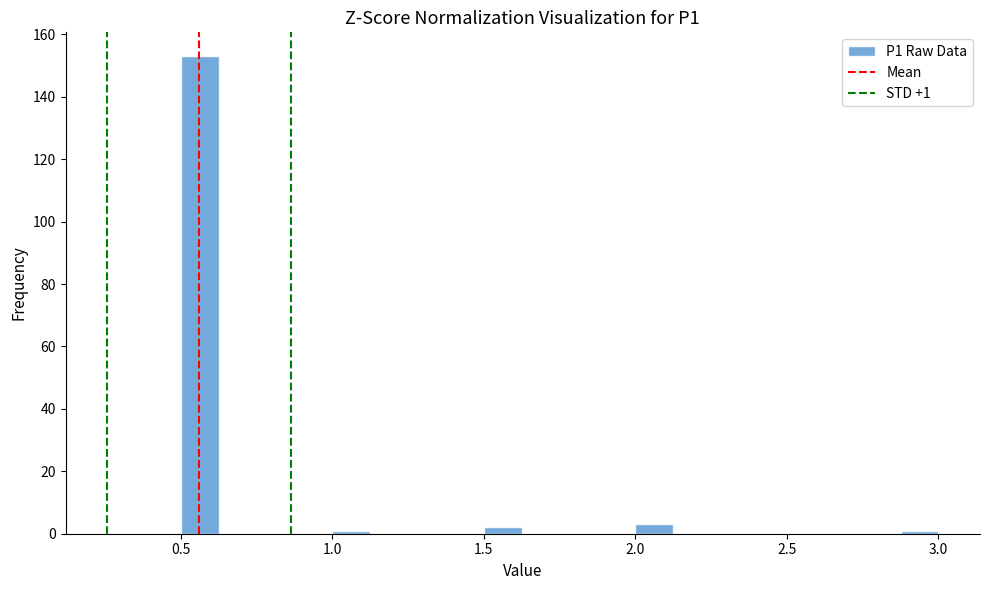

Around what value on the x-axis is the tallest bar? Give the approximate position of its centre, as read against the axis.

0.55